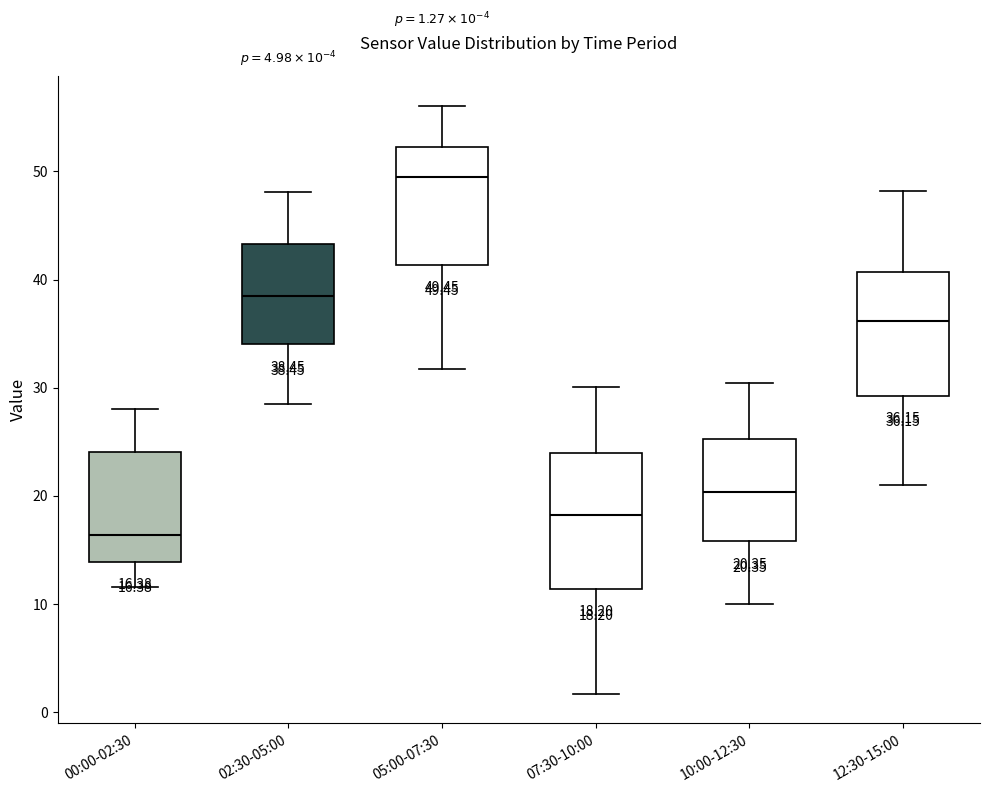

Which box has the highest median line?

05:00-07:30